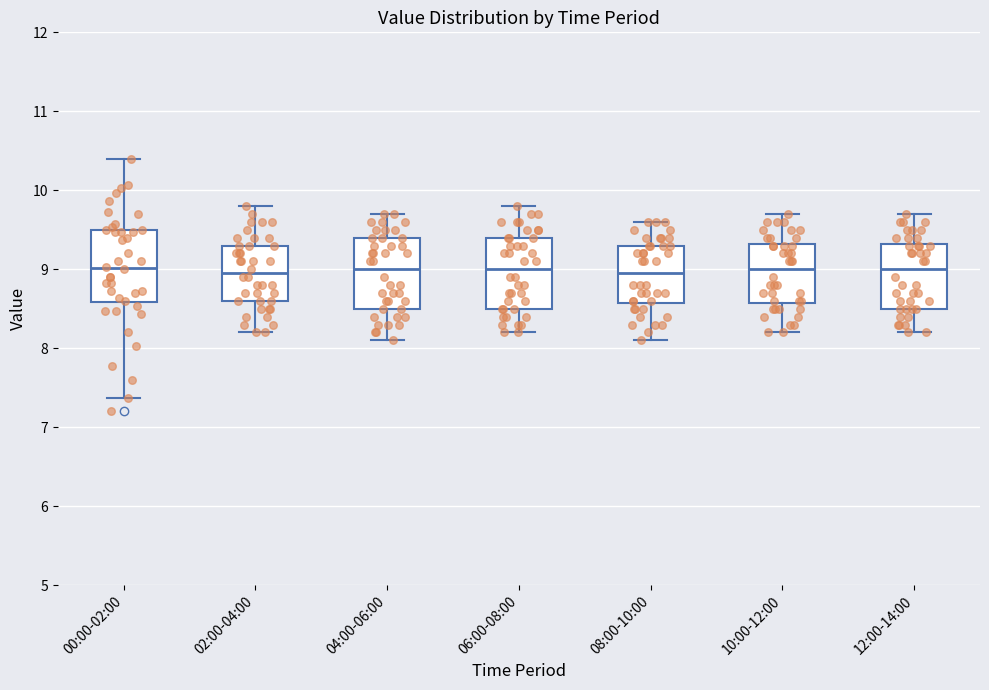

Reading left to right, transcribe this box plot: for each box, give where its median line is, the range the box spans, and where its two whiskers end, as read against the y-axis. The values are not printed on the chart, so give them approximately, as read against the axis.

00:00-02:00: median 9.0, box 8.6 to 9.5, whiskers 7.4 to 10.4
02:00-04:00: median 9.0, box 8.6 to 9.3, whiskers 8.2 to 9.8
04:00-06:00: median 9.0, box 8.5 to 9.4, whiskers 8.1 to 9.7
06:00-08:00: median 9.0, box 8.5 to 9.4, whiskers 8.2 to 9.8
08:00-10:00: median 9.0, box 8.6 to 9.3, whiskers 8.1 to 9.6
10:00-12:00: median 9.0, box 8.6 to 9.3, whiskers 8.2 to 9.7
12:00-14:00: median 9.0, box 8.5 to 9.3, whiskers 8.2 to 9.7